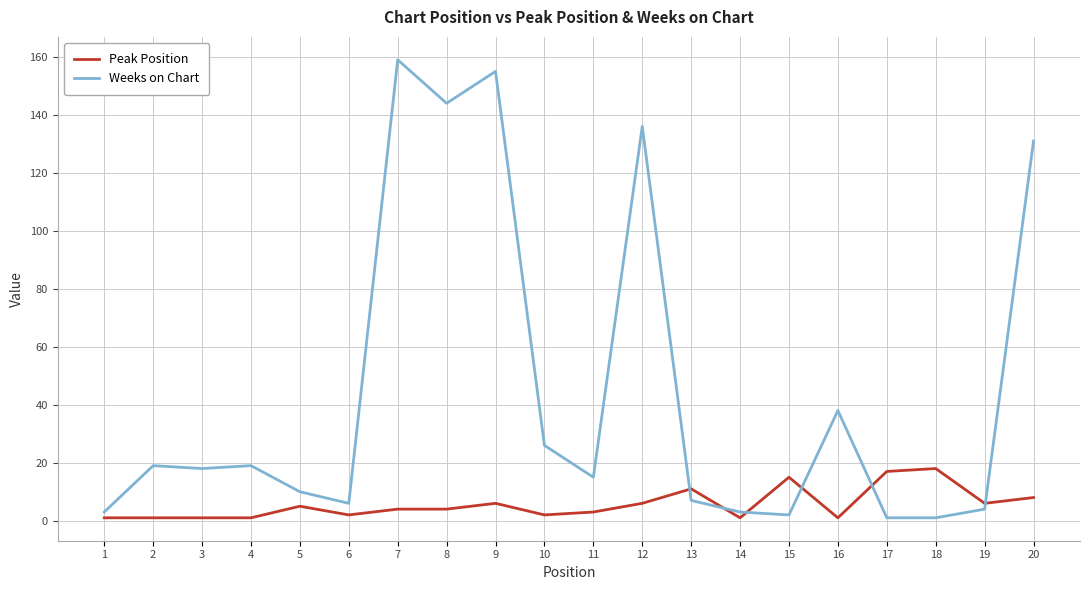

List the series in order of their overall mean, highest first.

Weeks on Chart, Peak Position